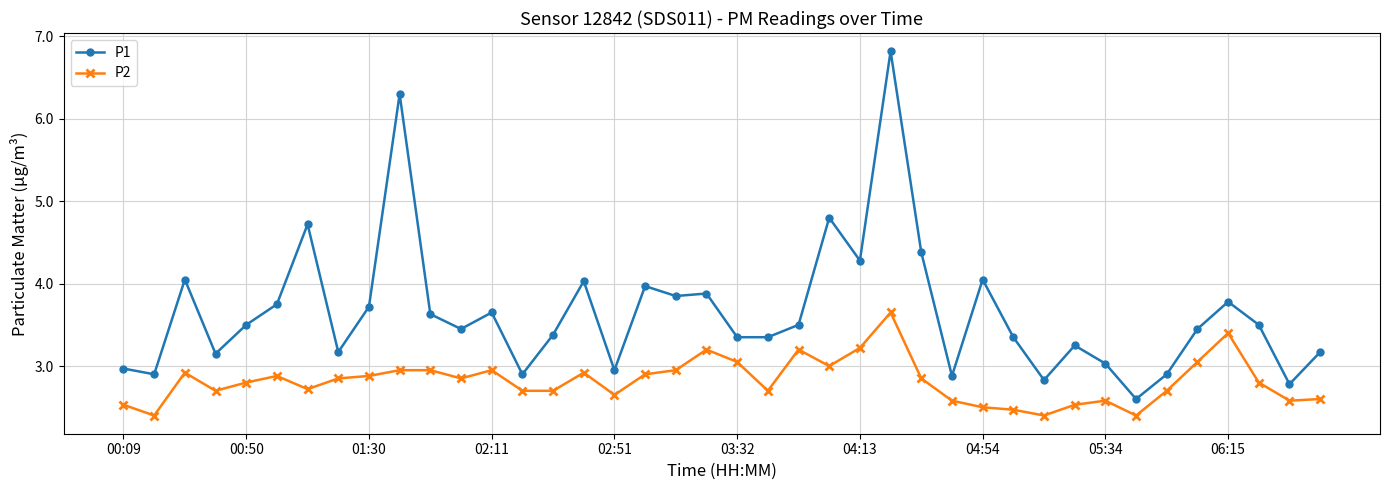

What is the value of the P2 point at the 29th from the left?

2.5